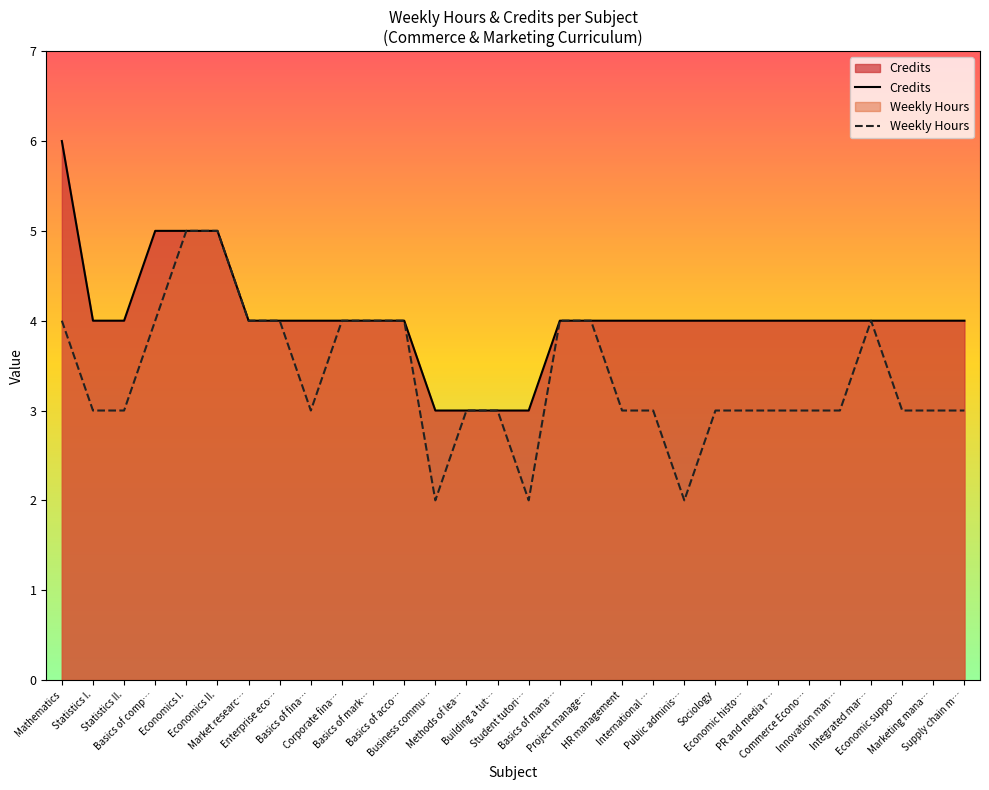

Which series has the widest spread of values?

Credits